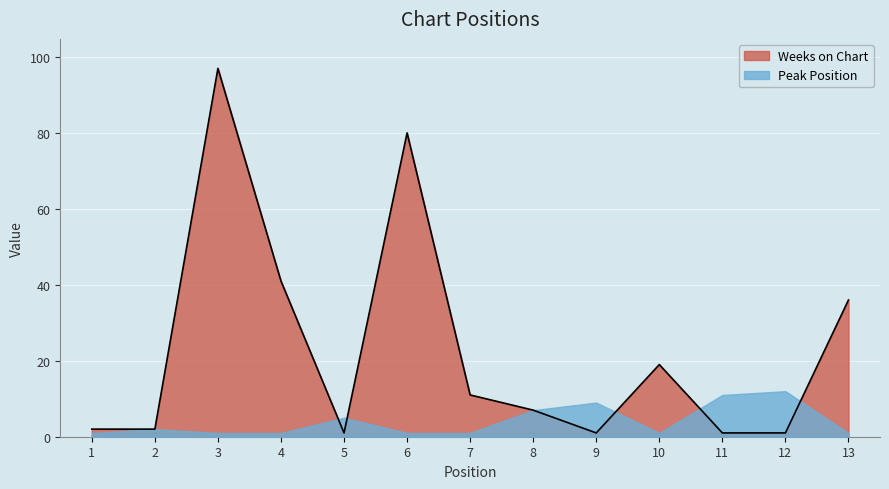

Count the number of values greater than 7.

6